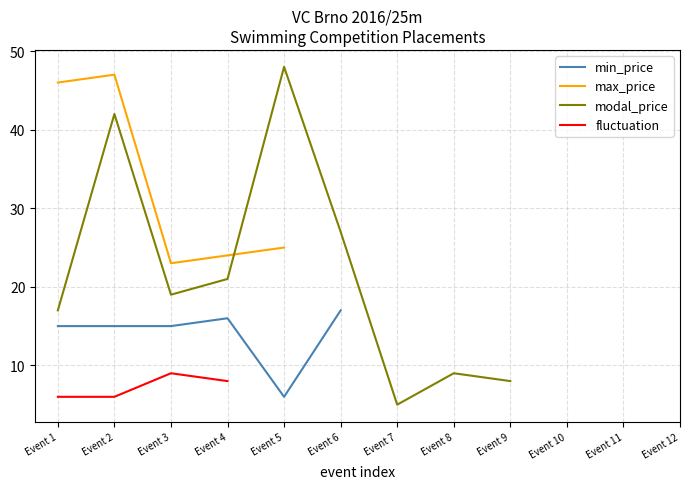

True or false: min_price has a value of 5 at Event 1.

False